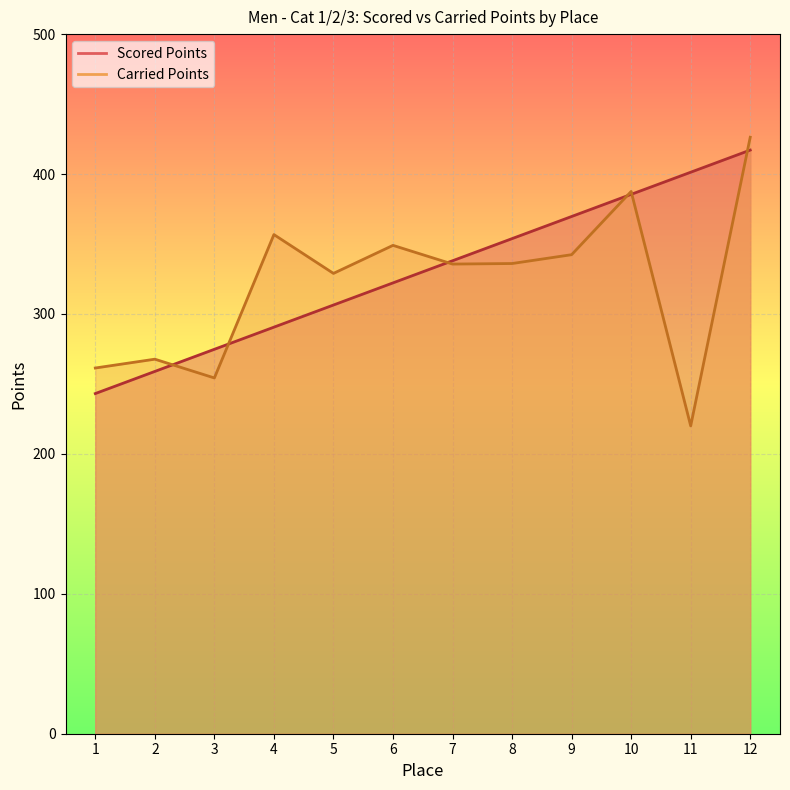

At how many categories does at least one series exceed 232?

12